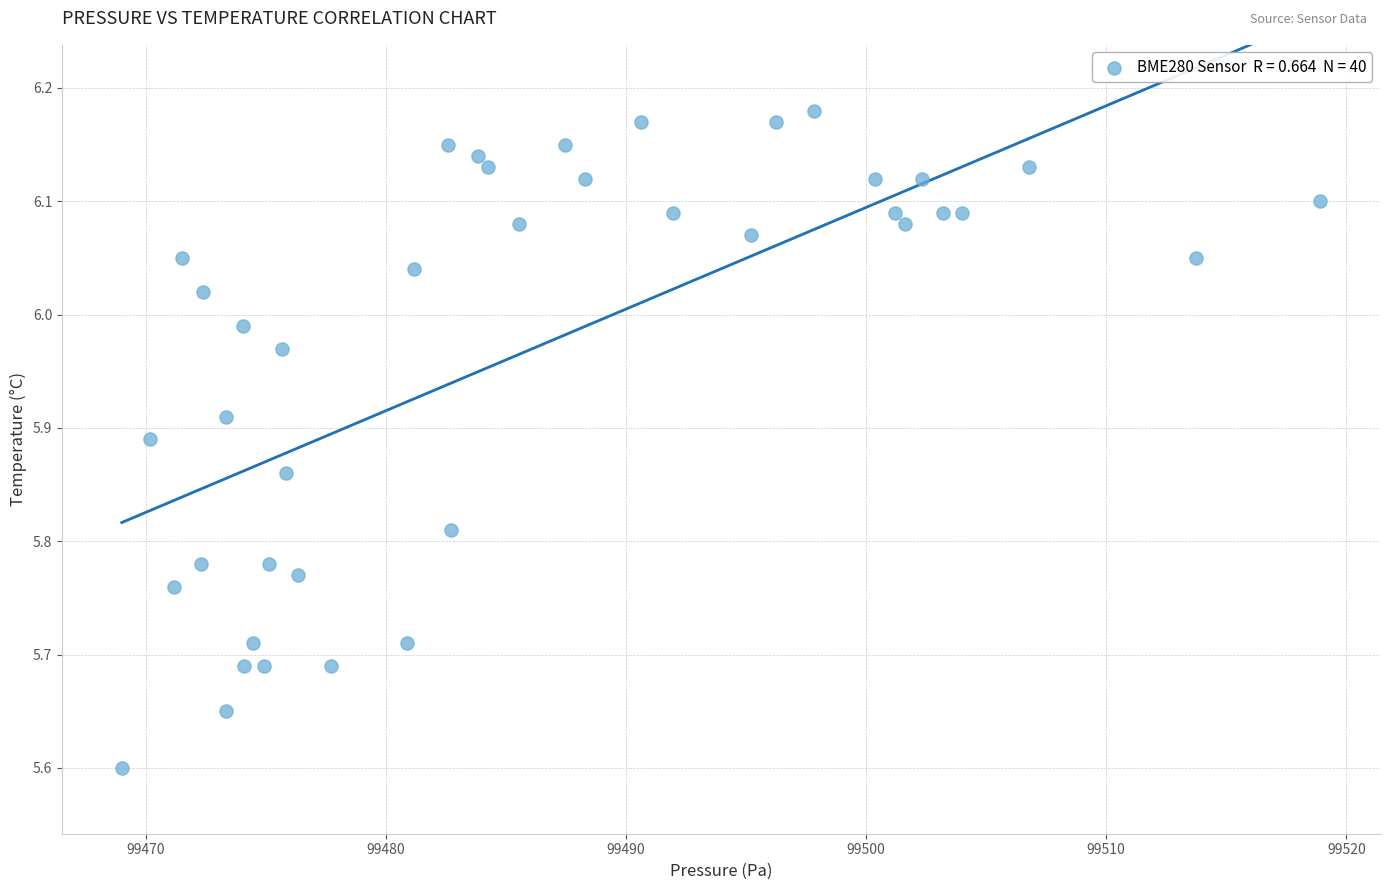

What is the range of Y values (max minus min)?

0.6